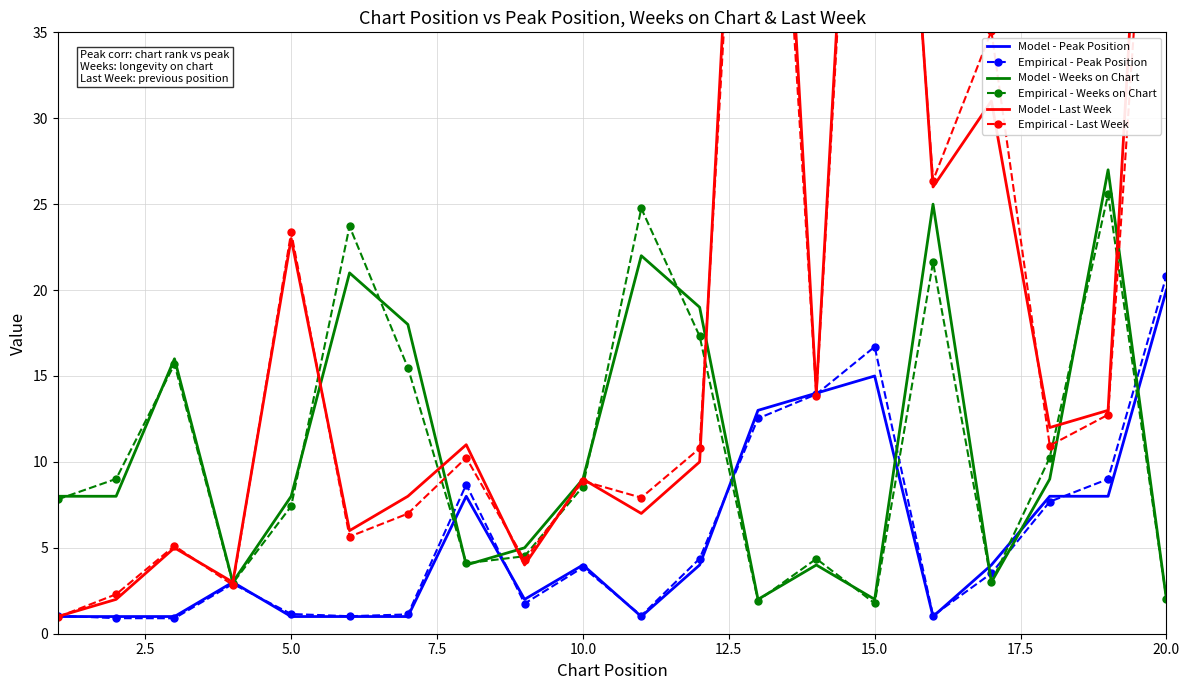

True or false: Empirical - Last Week and Model - Weeks on Chart cross at least once.

True